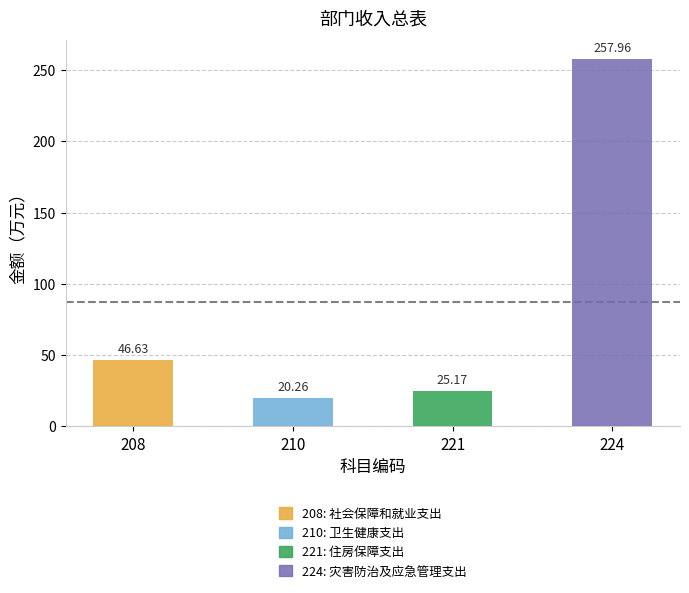

Is the value of 一般公共预算拨款收入 at 卫生健康支出 greater than the value of 总计 at 社会保障和就业支出?

No